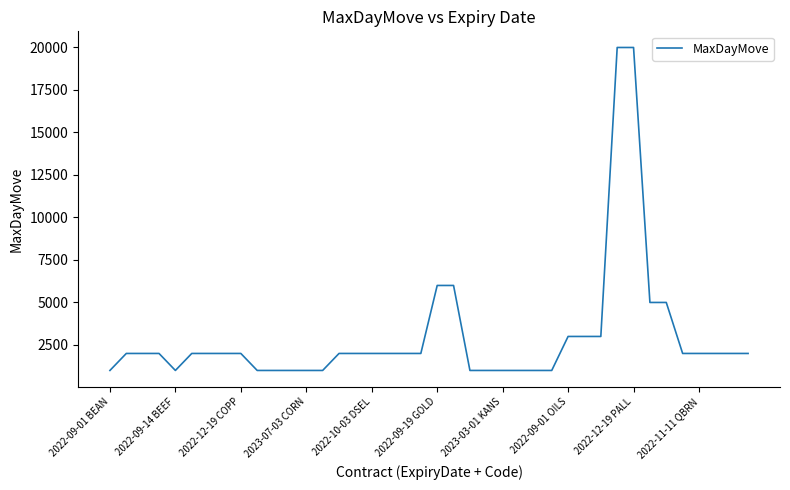

What is the smallest value displayed?

1000